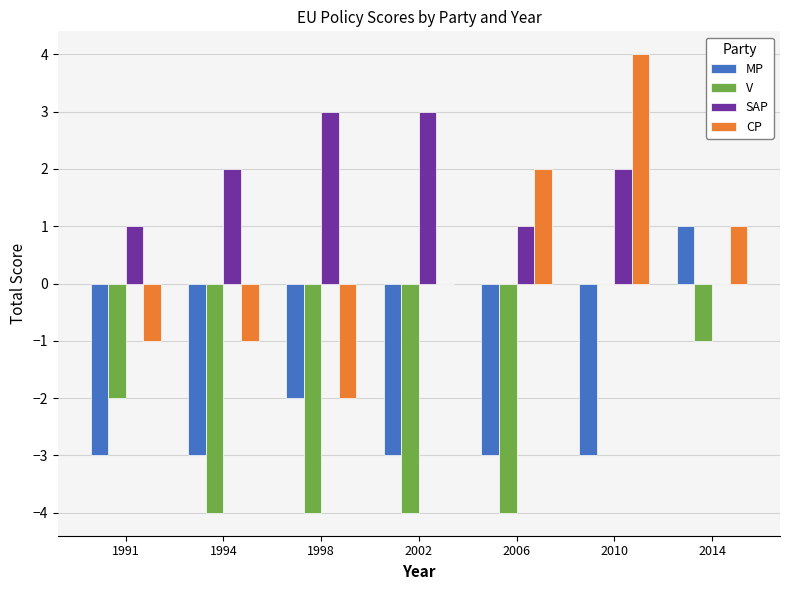

Which label corresponds to the largest value in the chart?

2010